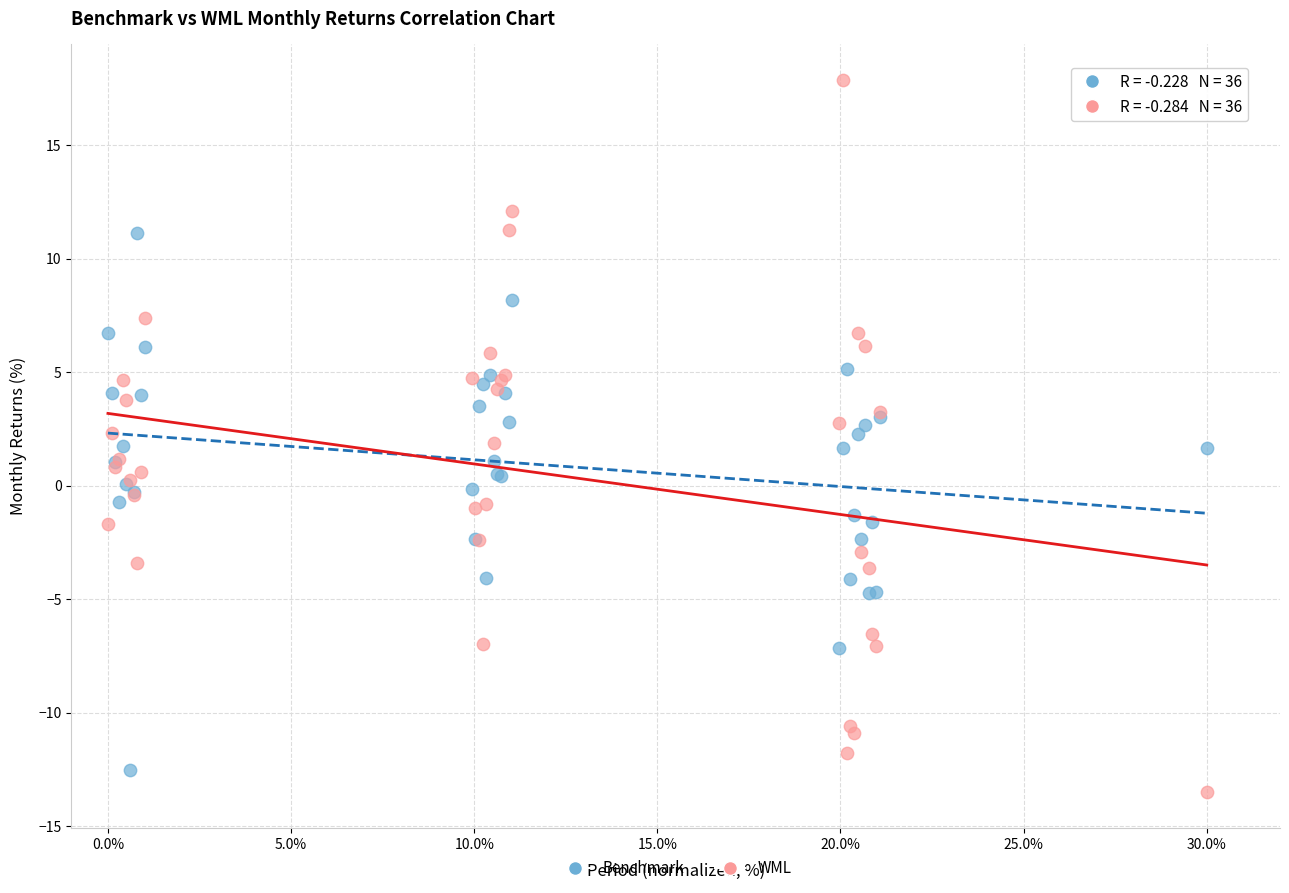

Which series reaches the minimum Y coordinate?

WML